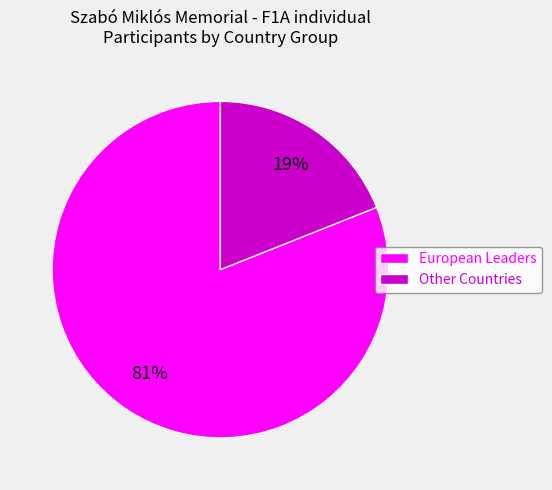

Do European Leaders and Other Countries together represent more than half of the pie?

Yes